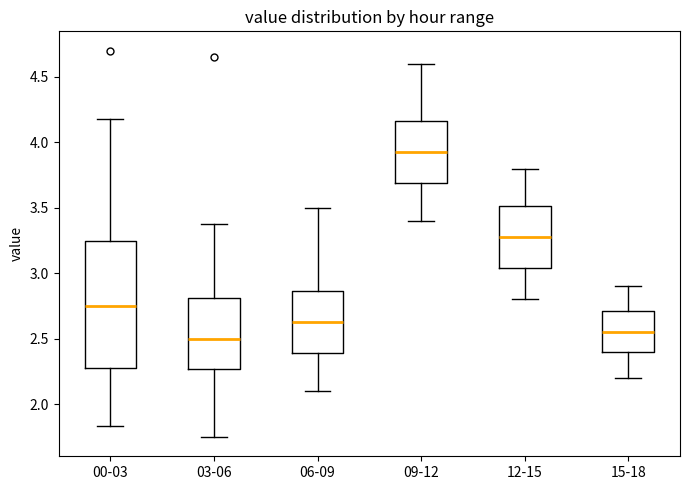

Reading left to right, read every box against the y-axis: the position of its median line, the range the box covers, and the ends of its whiskers. The values are not printed on the chart, so give them approximately, as read against the axis.

00-03: median 2.75, box 2.30 to 3.25, whiskers 1.85 to 4.20
03-06: median 2.50, box 2.25 to 2.80, whiskers 1.75 to 3.40
06-09: median 2.65, box 2.40 to 2.85, whiskers 2.10 to 3.50
09-12: median 3.95, box 3.70 to 4.15, whiskers 3.40 to 4.60
12-15: median 3.30, box 3.05 to 3.50, whiskers 2.80 to 3.80
15-18: median 2.55, box 2.40 to 2.70, whiskers 2.20 to 2.90